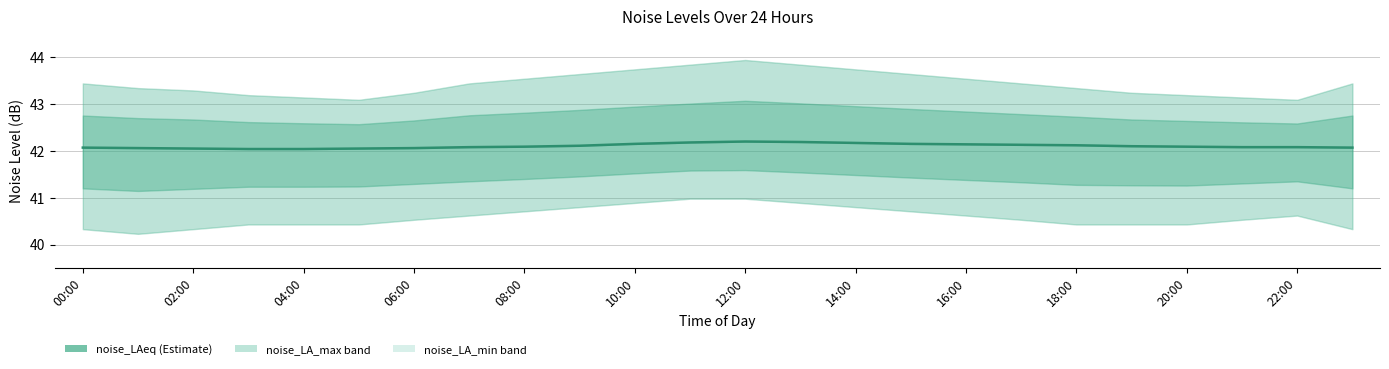

True or false: the data shows 10.2 at 14:00.

False